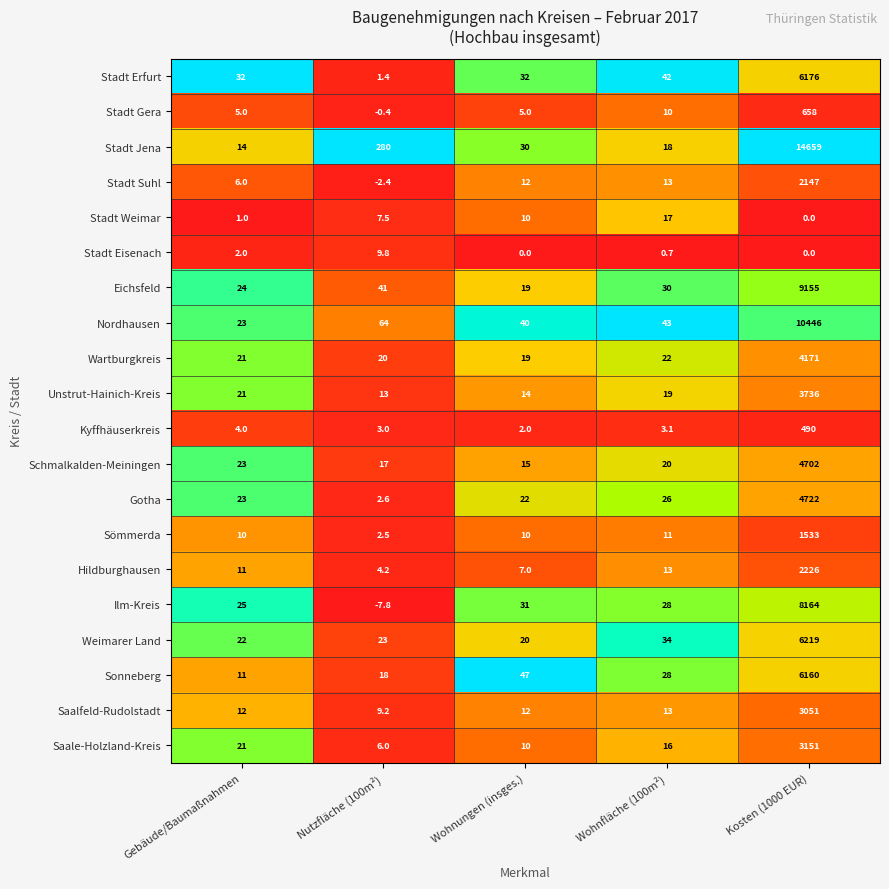

What is the maximum value shown in the chart?

14659.0